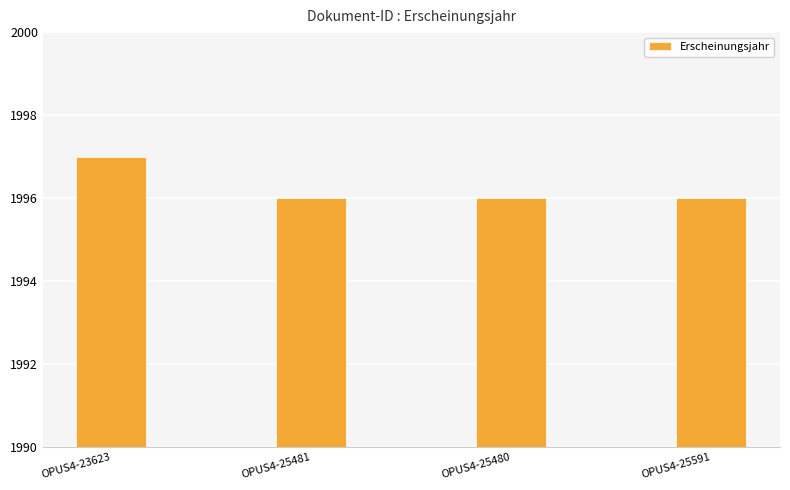

What is the label of the 4th bar from the right?

OPUS4-23623